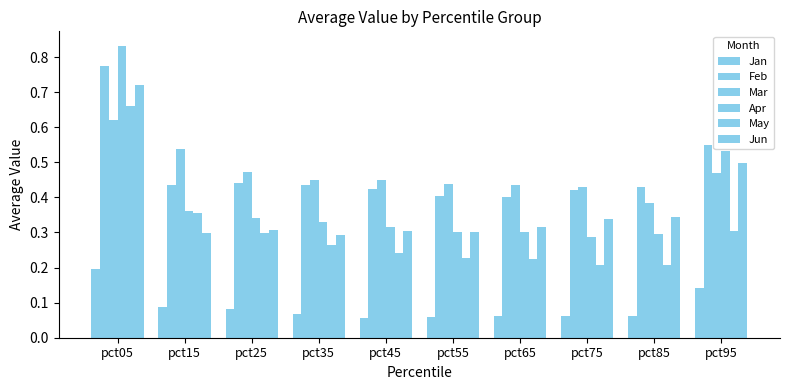

How many data points does each series have?

10